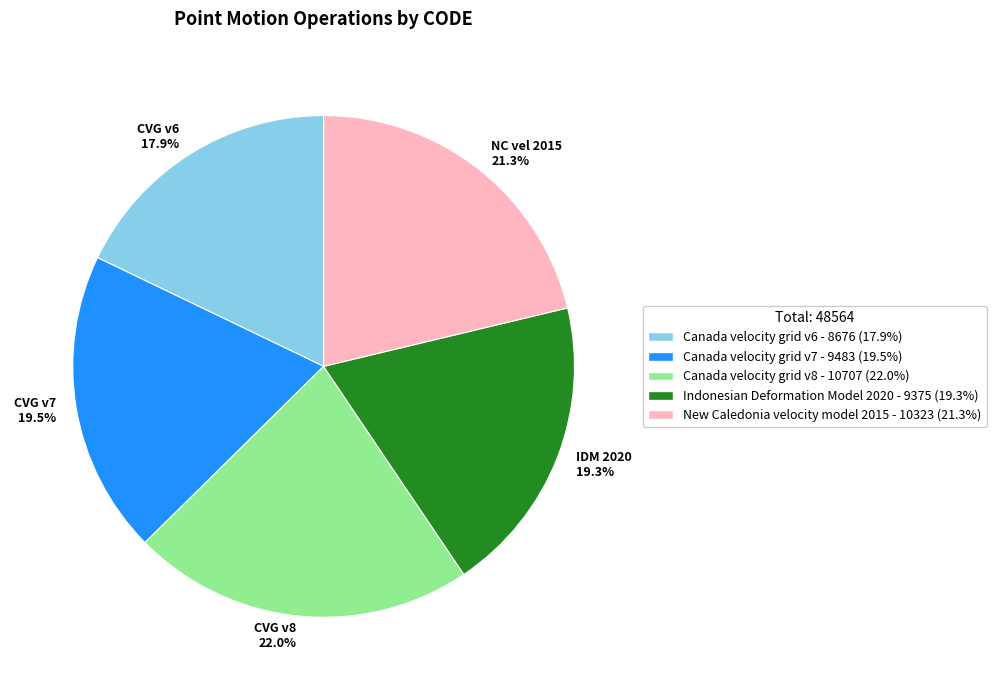

What is the ratio of the value at CVG v8 22.0% to the value at CVG v7 19.5%?

1.1